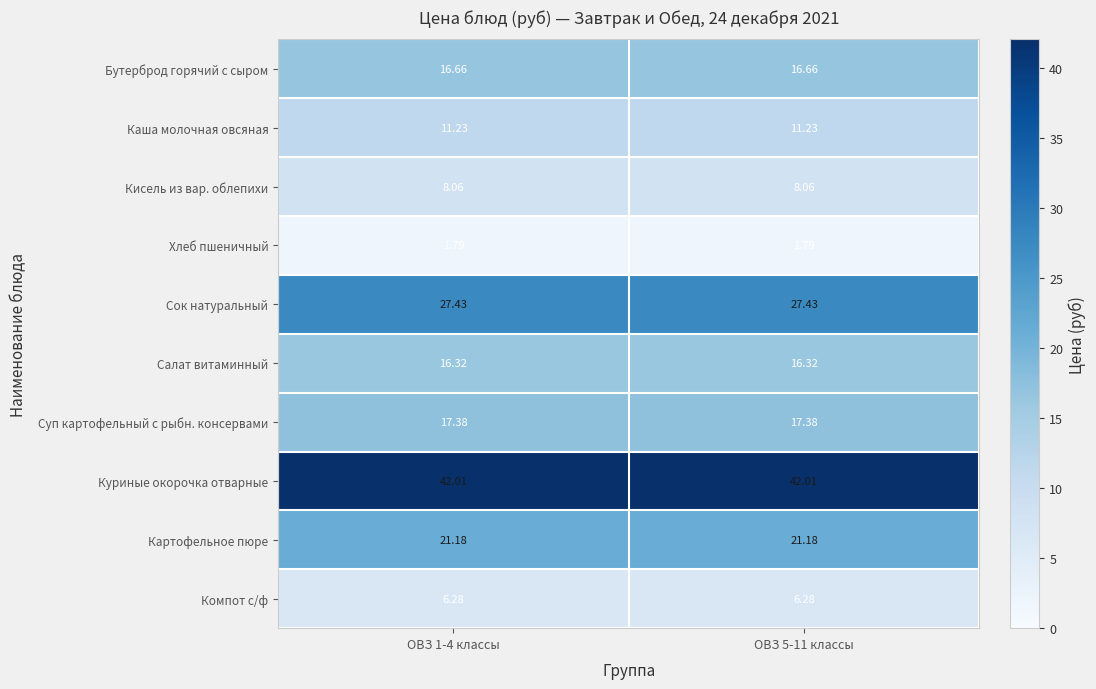

At ОВЗ 5-11 классы, list the series in order from largest to smallest.

Куриные окорочка отварные, Сок натуральный, Картофельное пюре, Суп картофельный с рыбн. консервами, Бутерброд горячий с сыром, Салат витаминный, Каша молочная овсяная, Кисель из вар. облепихи, Компот с/ф, Хлеб пшеничный